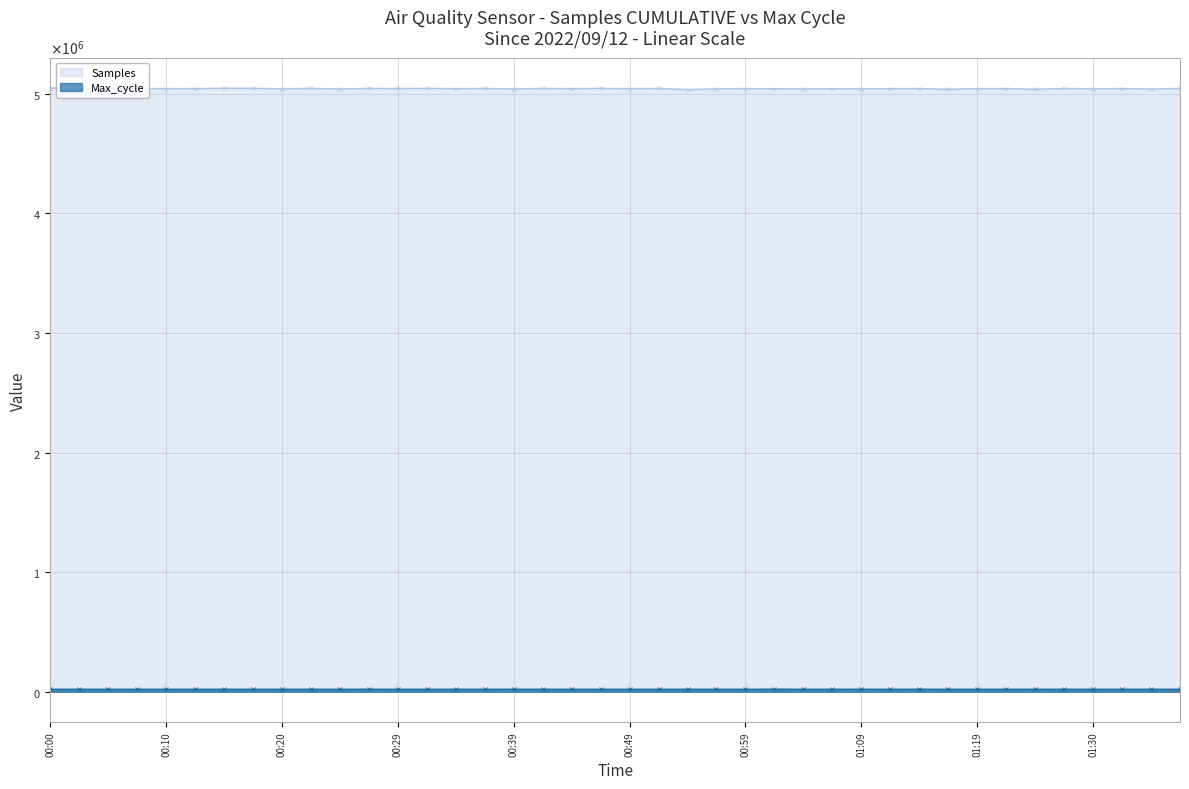

What is the maximum value shown in the chart?

5048989